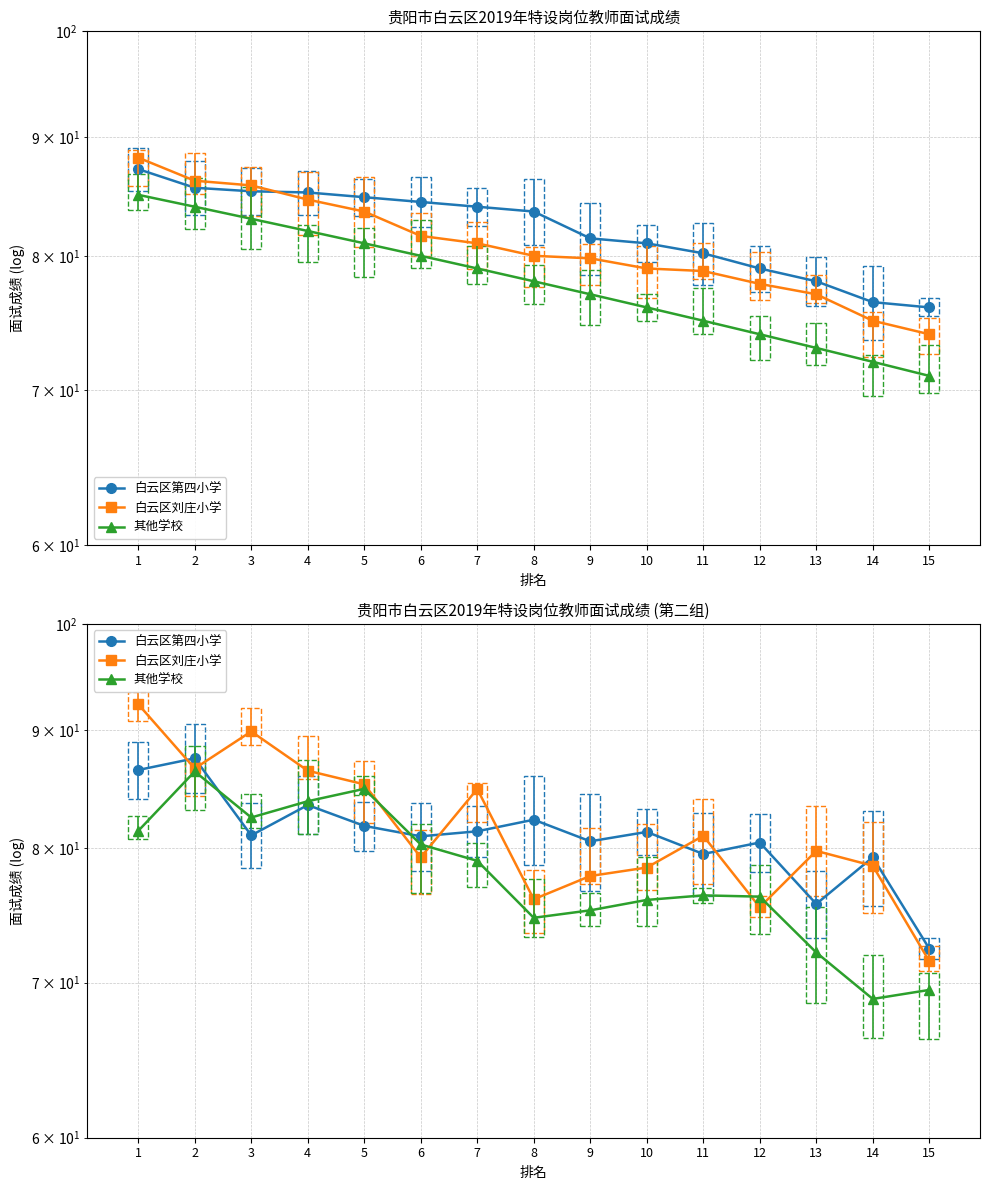

Which label corresponds to the largest value in the chart?

1